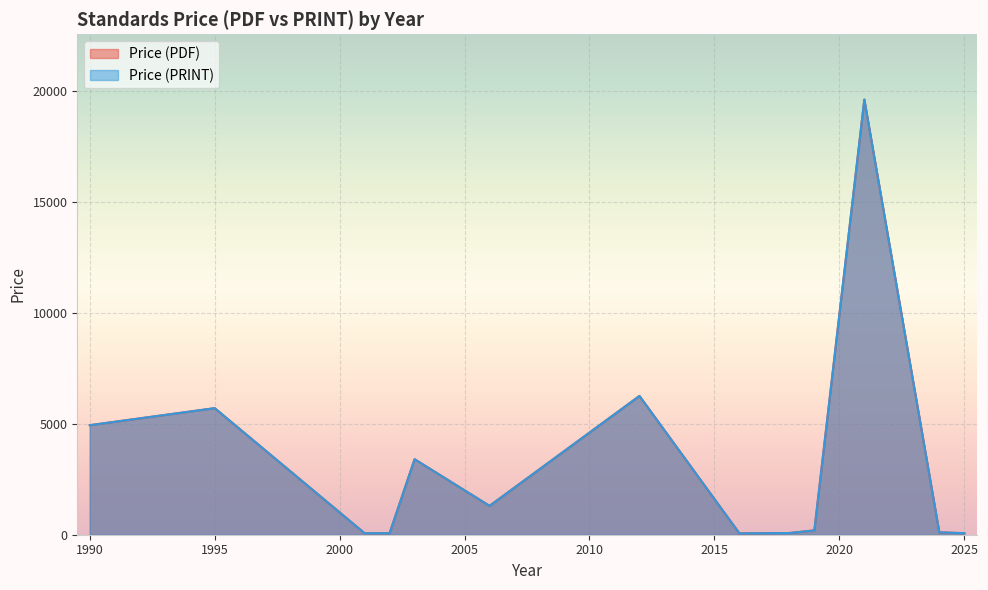

Which series changed the most between 9 and 17?

Price (PDF)